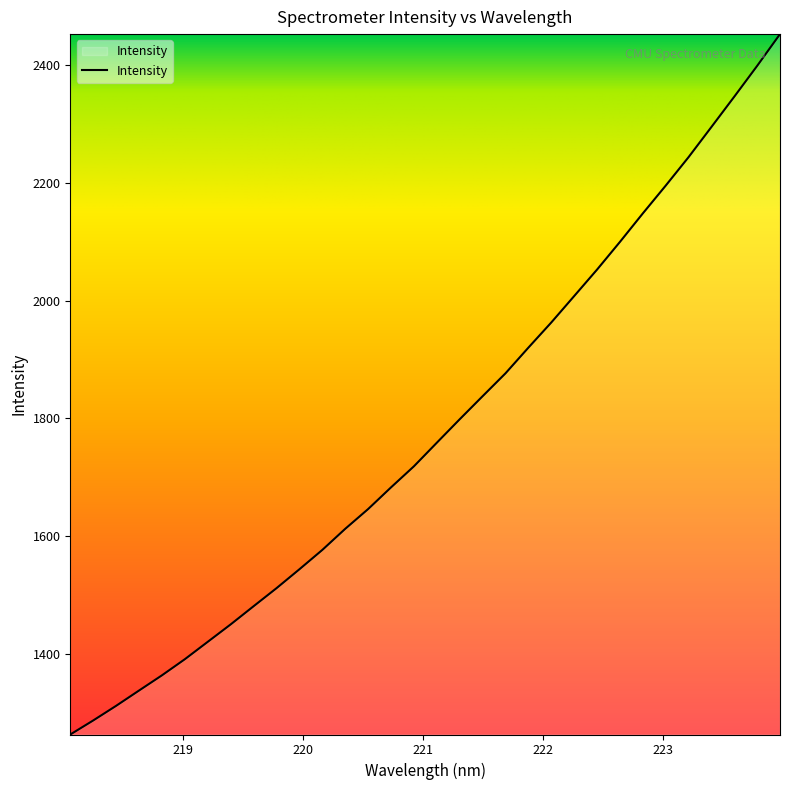

What is the greatest value displayed?

2452.6